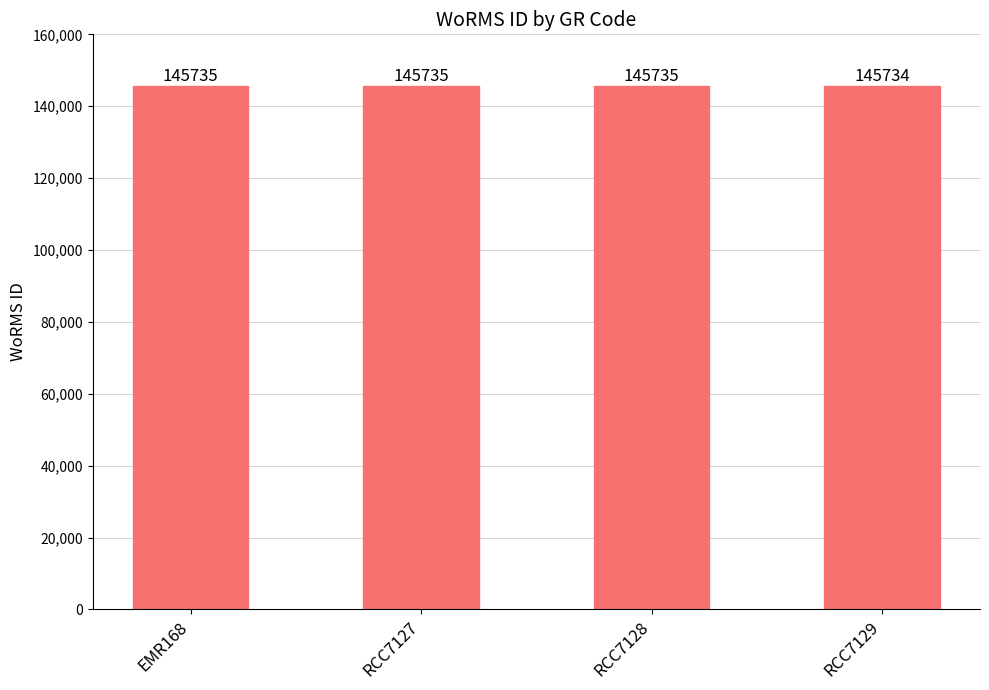

What value does the data have at RCC7129?

145734